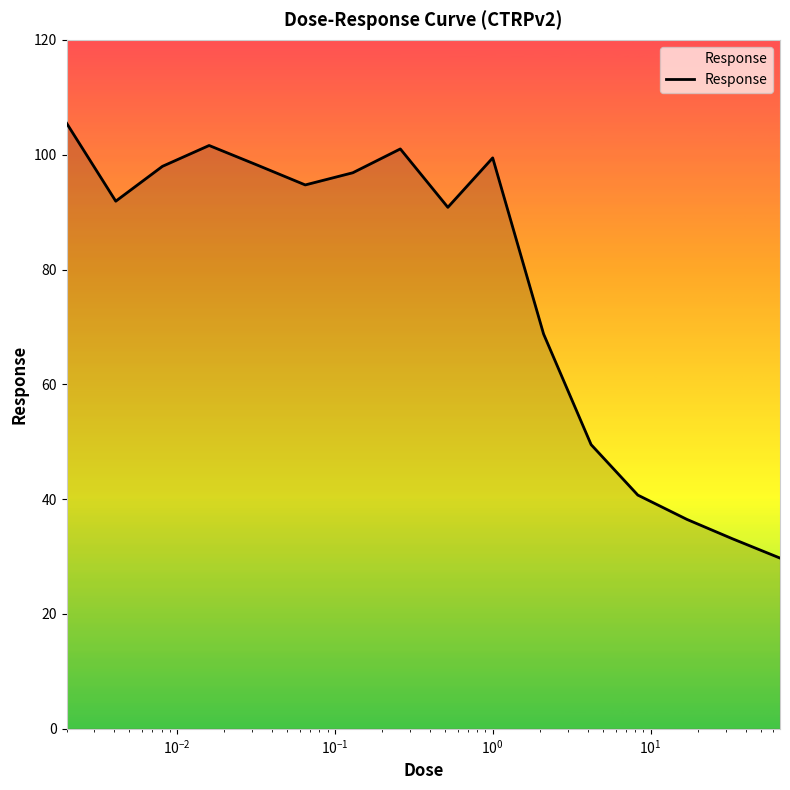

What is the difference between the maximum and minimum values?

75.8